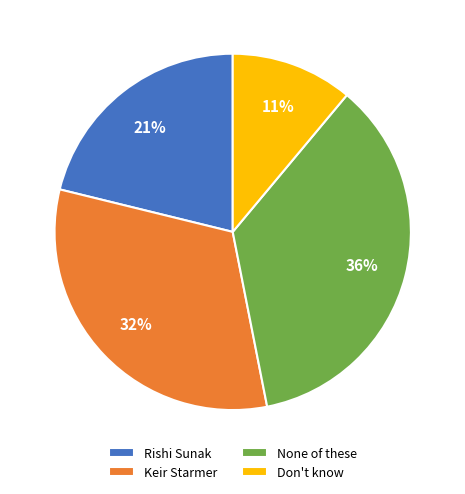

Count the number of slices in the pie.

4